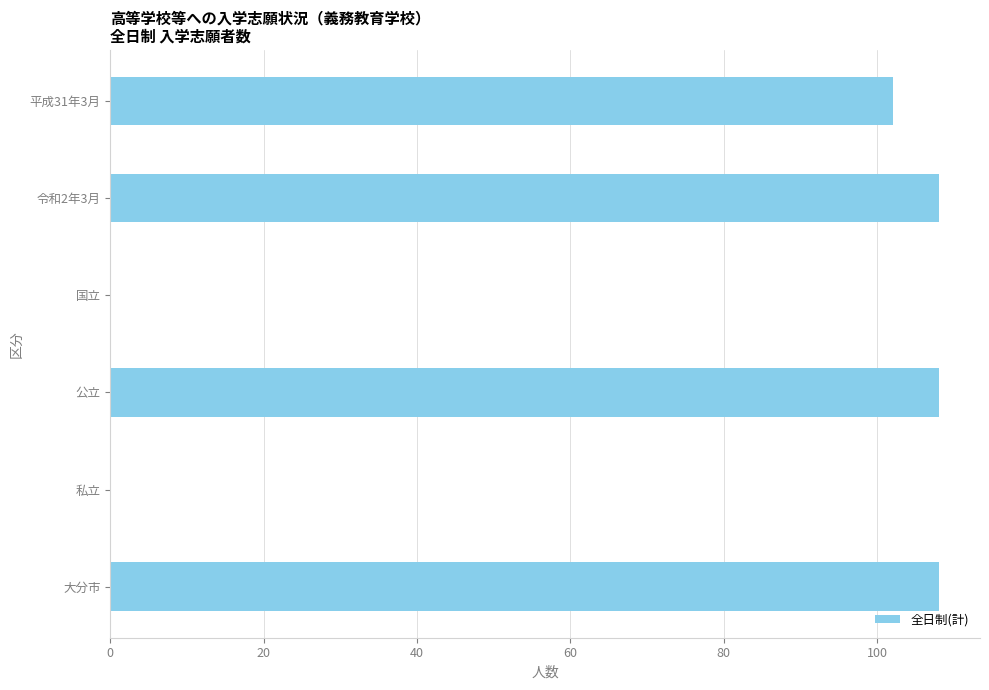

Are the bars grouped side by side (vs. stacked)?

No